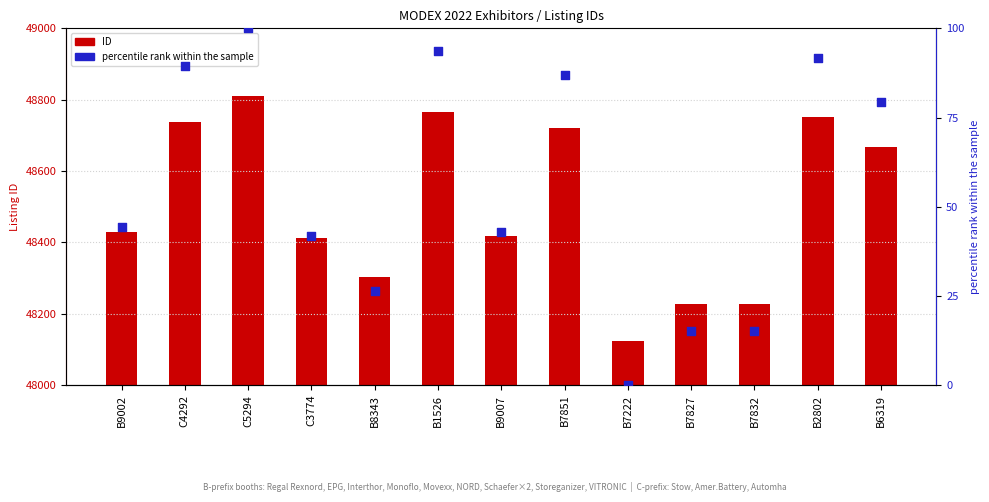

What are all the series names shown in the legend?

ID, percentile rank within the sample